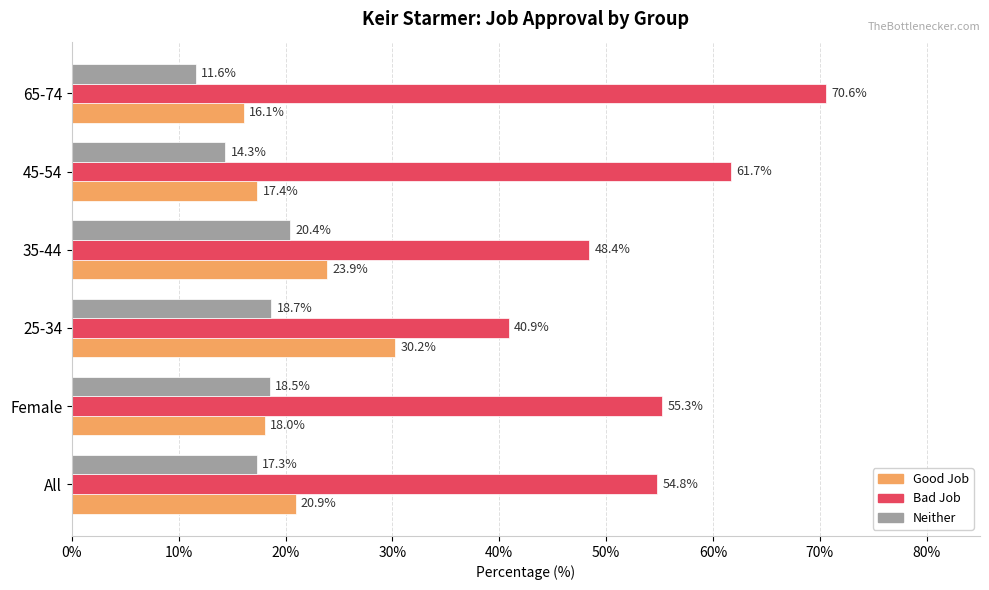

Where is Bad Job nearest to the value 55?

All